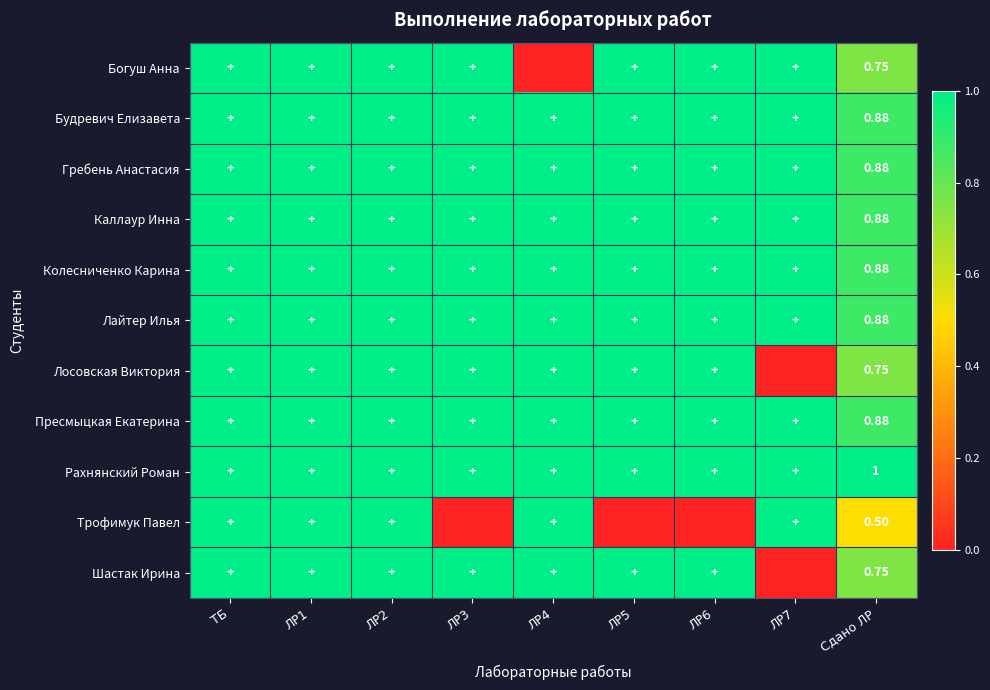

Which has a higher value, ЛР6 or ТБ?

ЛР6